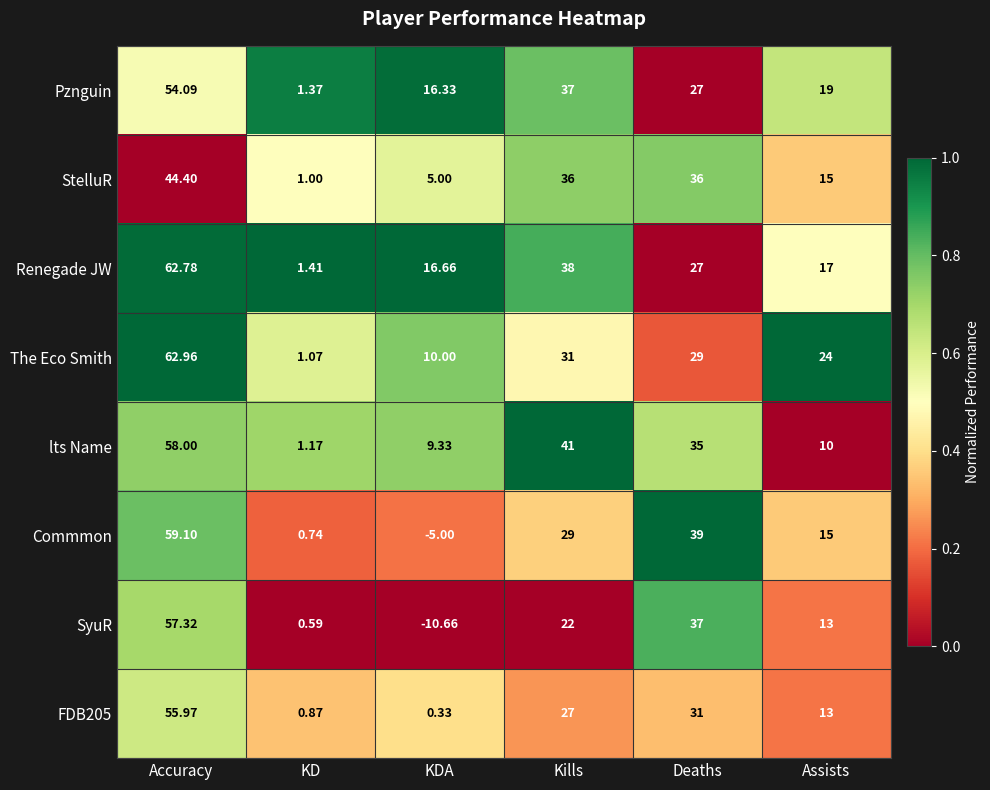

Where does the Commmon series first go above 29?

Accuracy